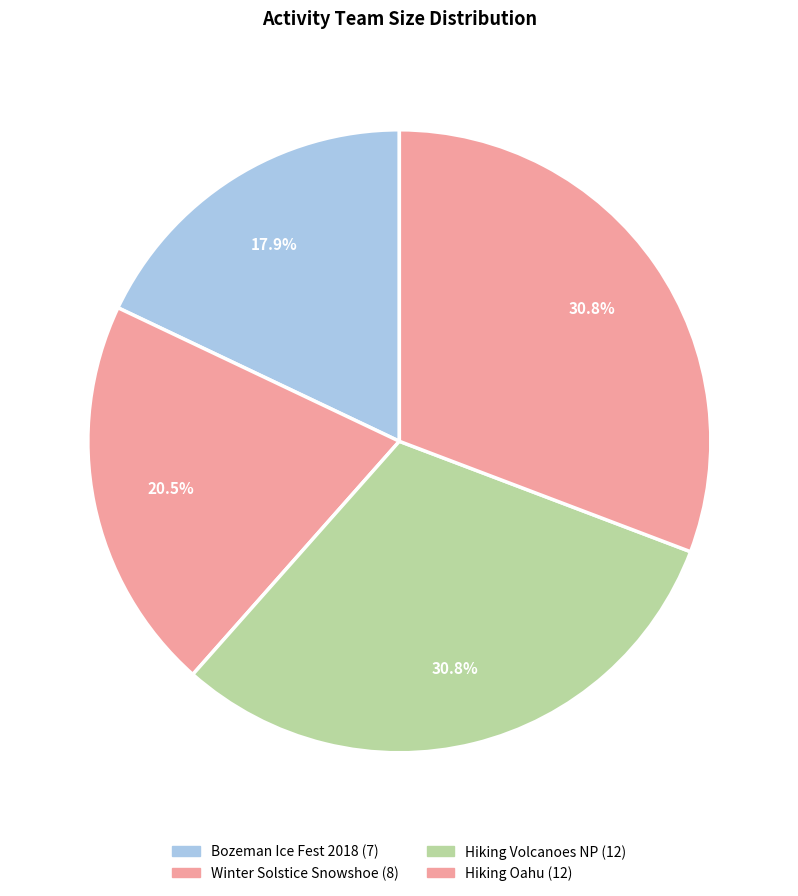

How many slices are in this pie chart?

4